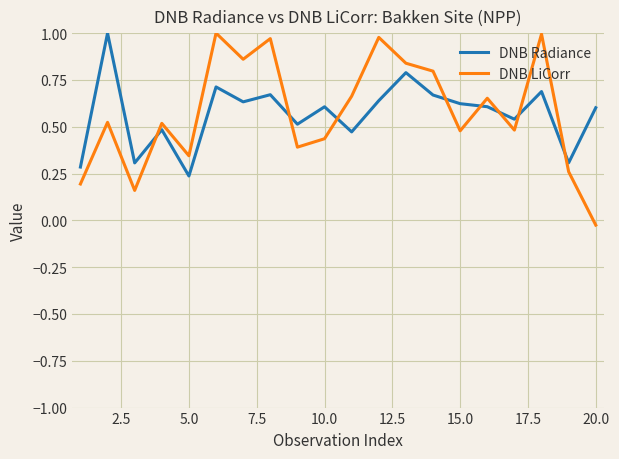

Which series has the widest spread of values?

DNB LiCorr